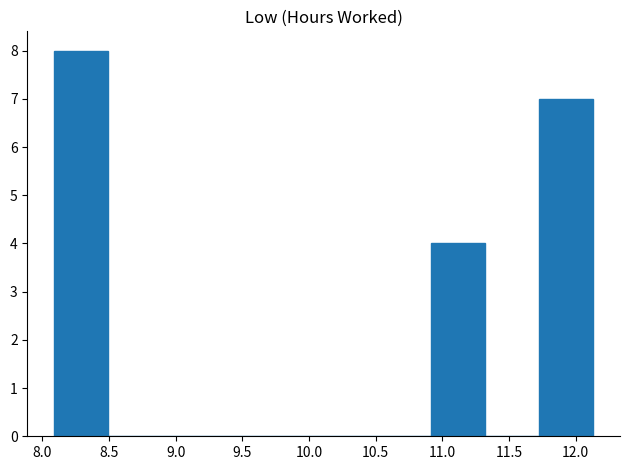

How tall is the bar that spans 8.10 to 8.50 on the x-axis? Neither the bar edges nor the heights are printed on the chart, so give them approximately, as read against the axes.

8